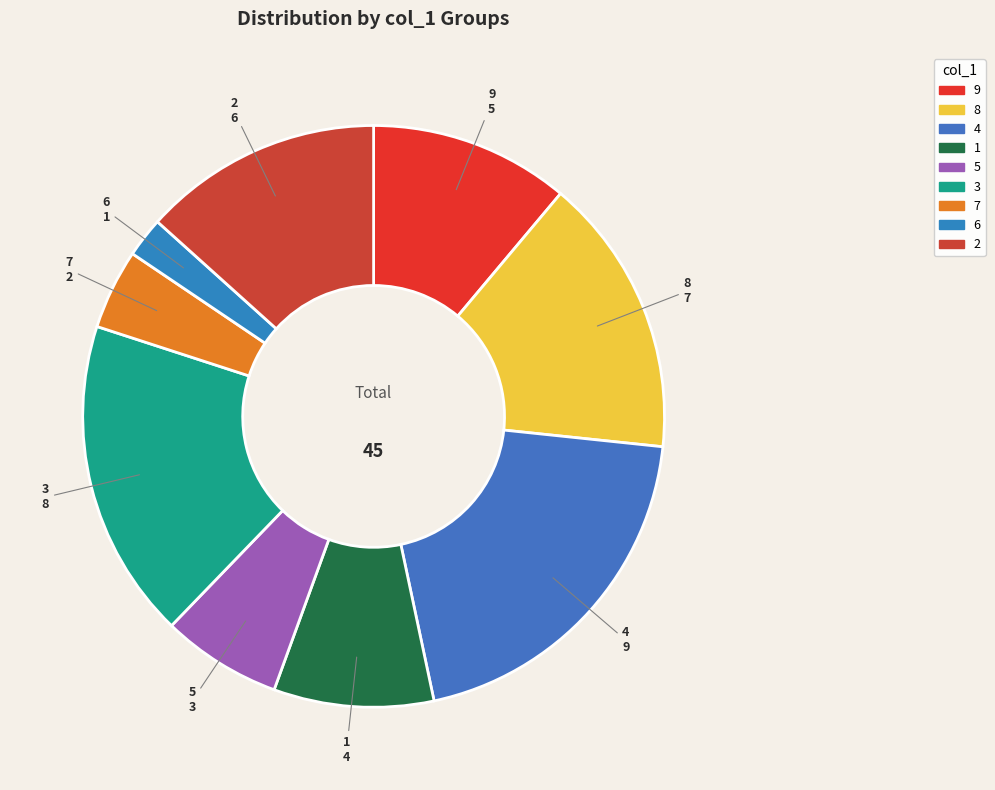

Is the sum of 6 and 5 greater than half?

No